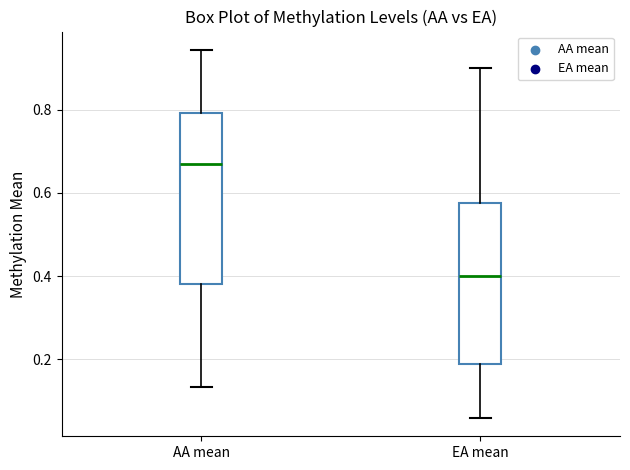

Reading left to right, transcribe this box plot: for each box, give where its median line is, the range the box spans, and where its two whiskers end, as read against the y-axis. The values are not printed on the chart, so give them approximately, as read against the axis.

AA mean: median 0.66, box 0.38 to 0.80, whiskers 0.14 to 0.94
EA mean: median 0.40, box 0.18 to 0.58, whiskers 0.06 to 0.90